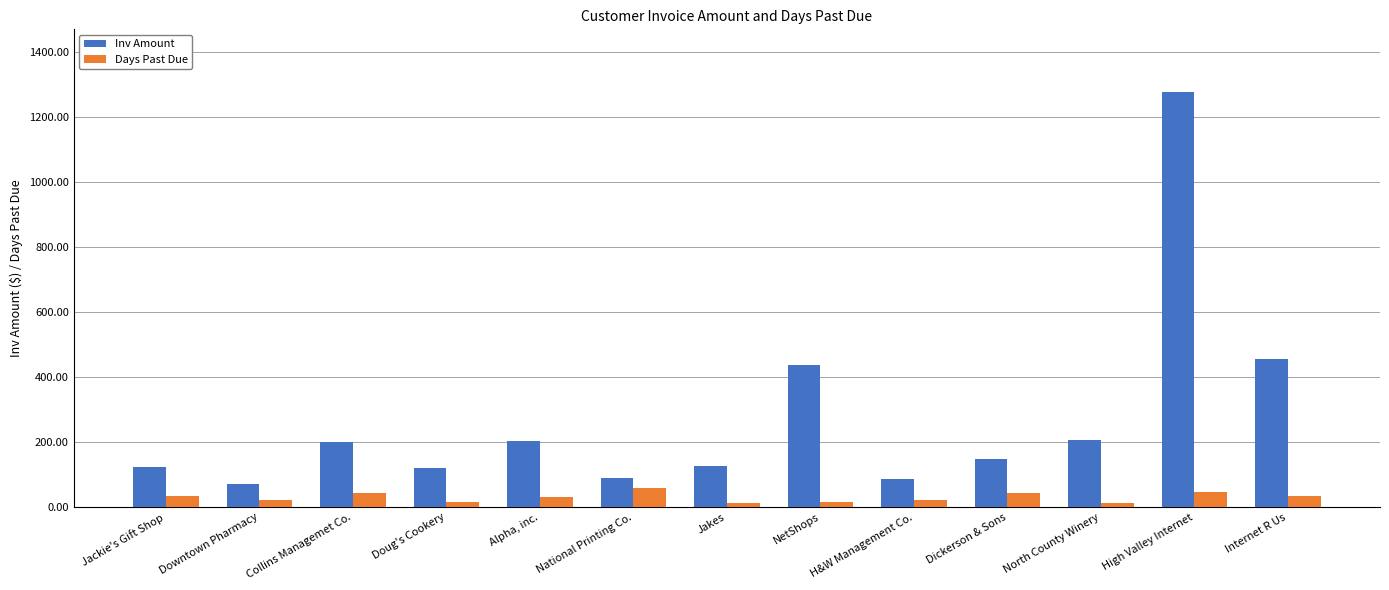

What is the spread (max minus min) of values at National Printing Co.?

32.9